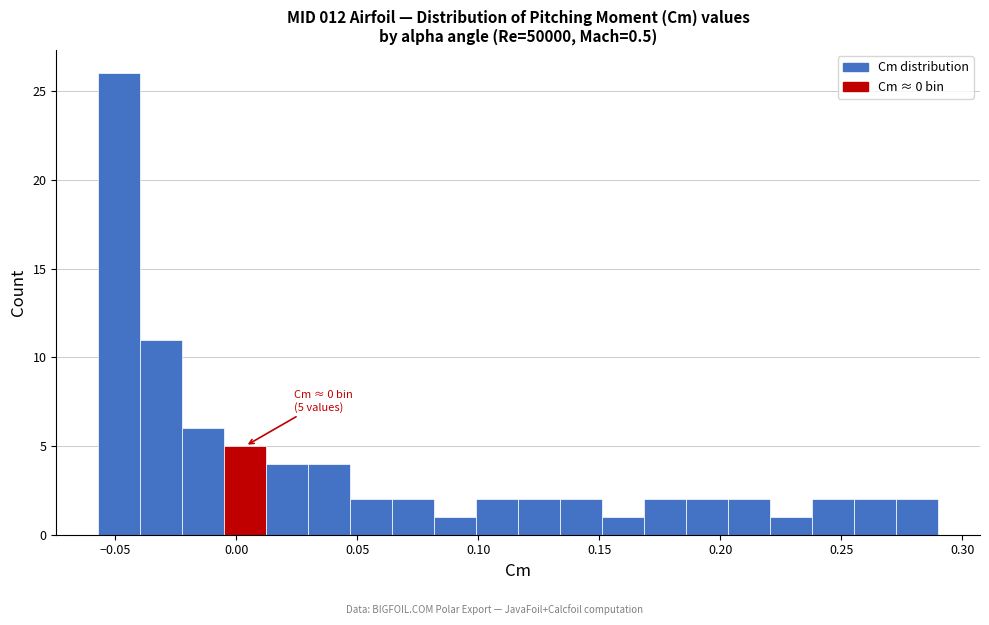

Around what value on the x-axis is the tallest bar? Give the approximate position of its centre, as read against the axis.

-0.050